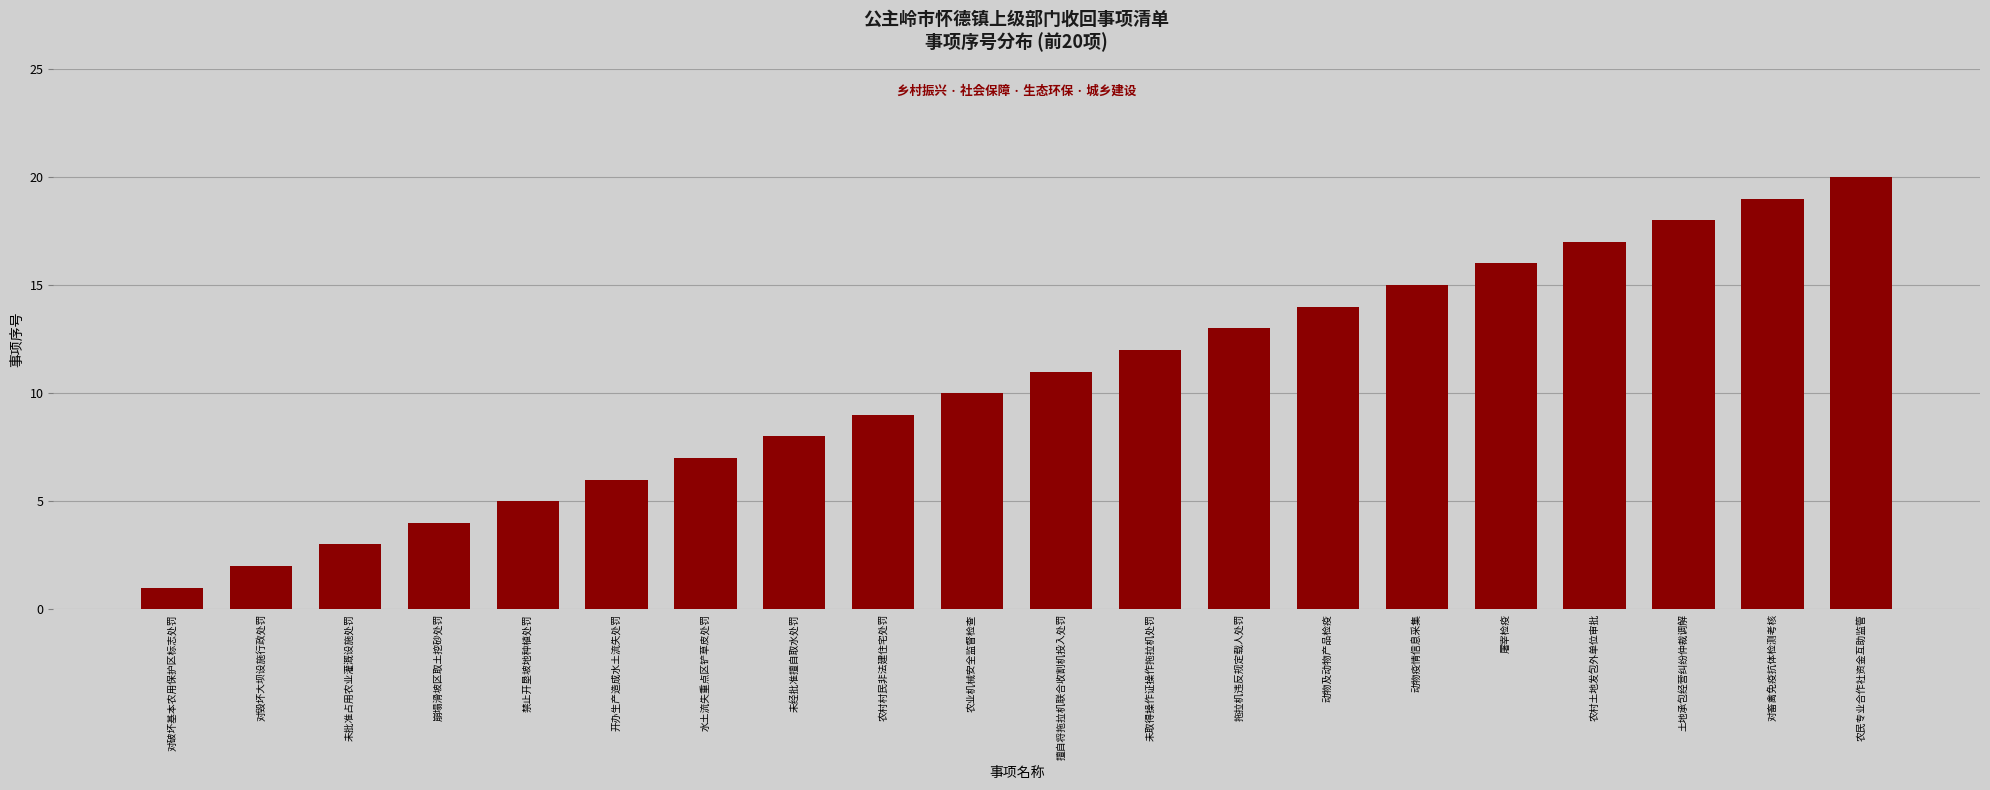

What is the greatest value displayed?

20